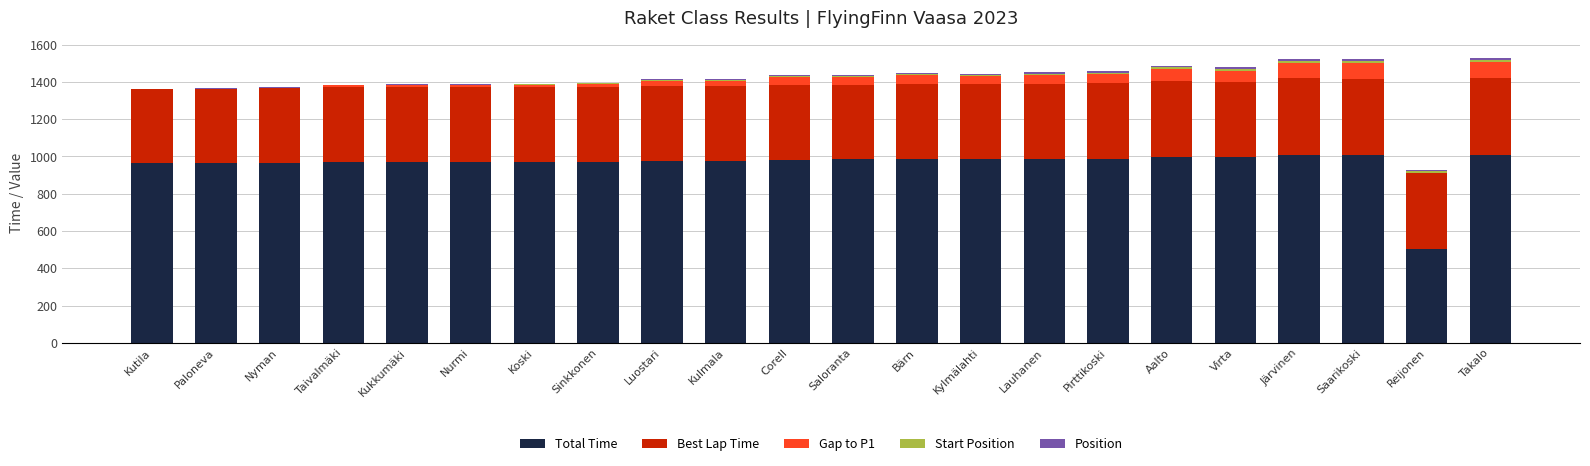

What is the highest value of the Total Time series?

1009.5